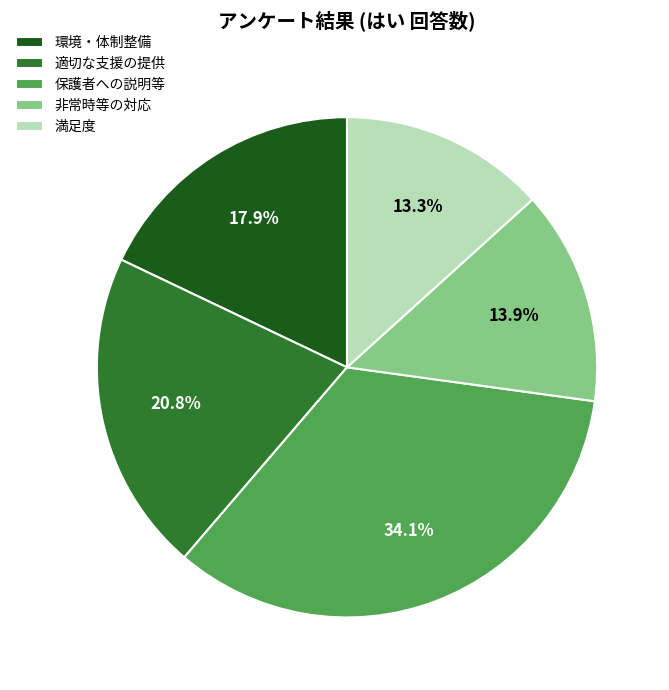

To the nearest percent, what is the average slice percentage?

20%